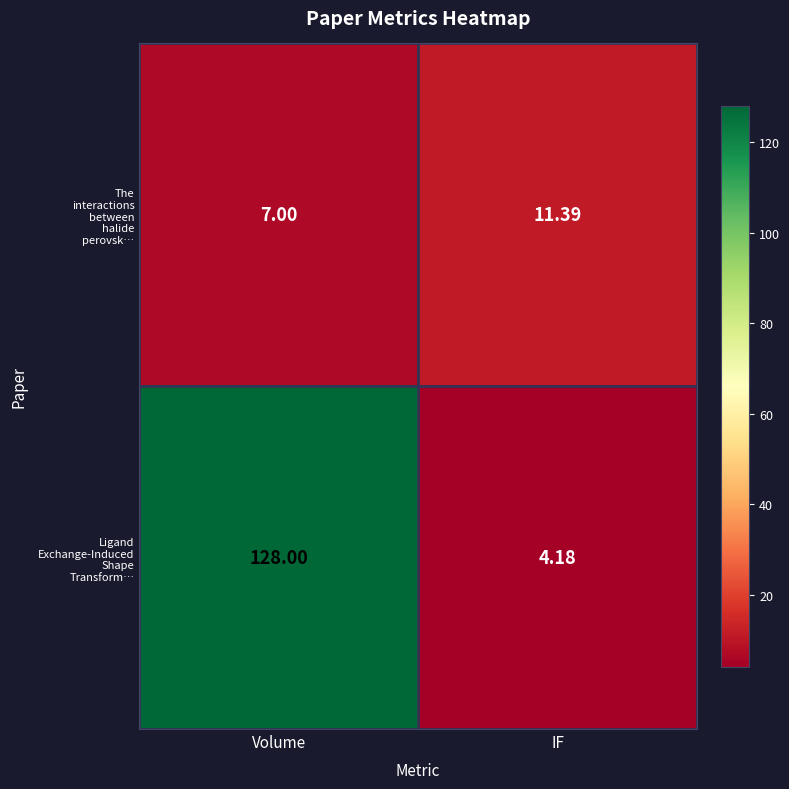

At which category is the sum across all series the highest?

Volume